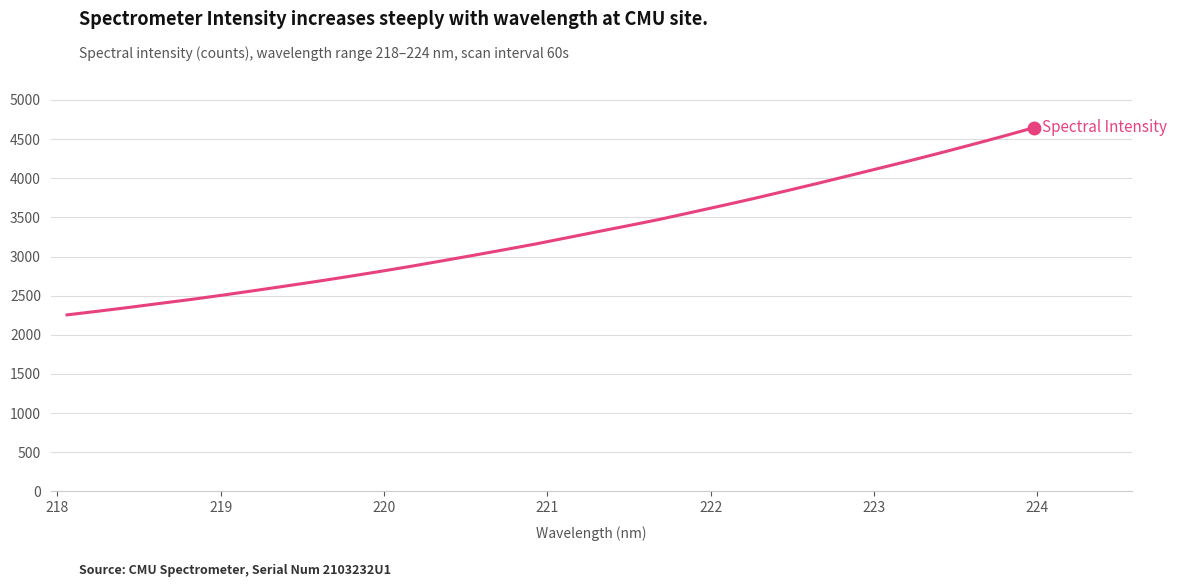

What is the difference between the maximum and minimum values?

2392.2